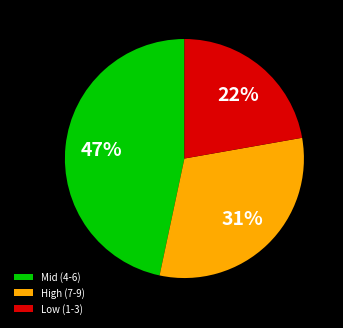

What percentage is the Mid (4-6) slice, to the nearest percent?

47%